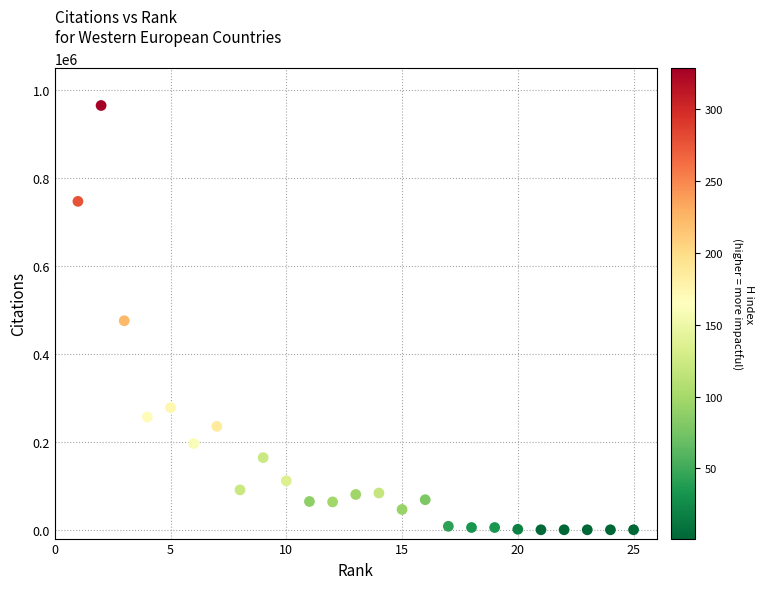

What is the range of X values (max minus min)?

24